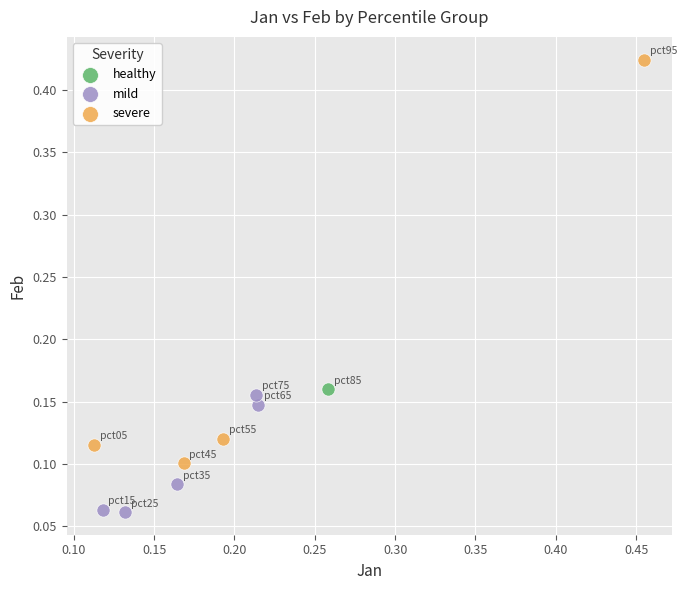

Which series reaches the maximum Y coordinate?

severe